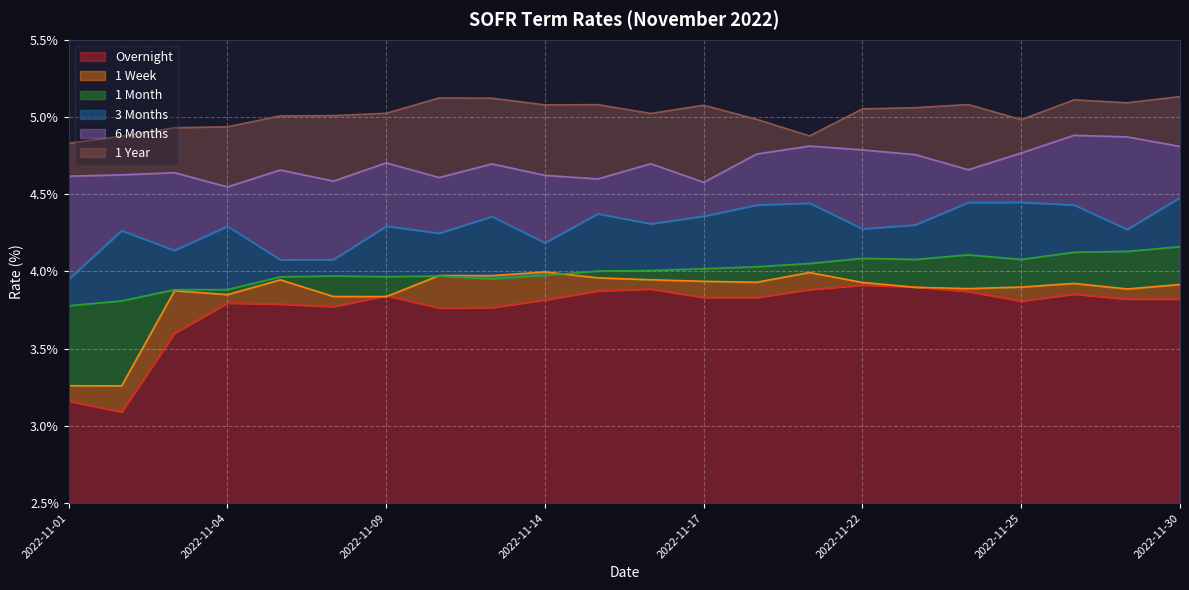

How many lines are shown in the chart?

6